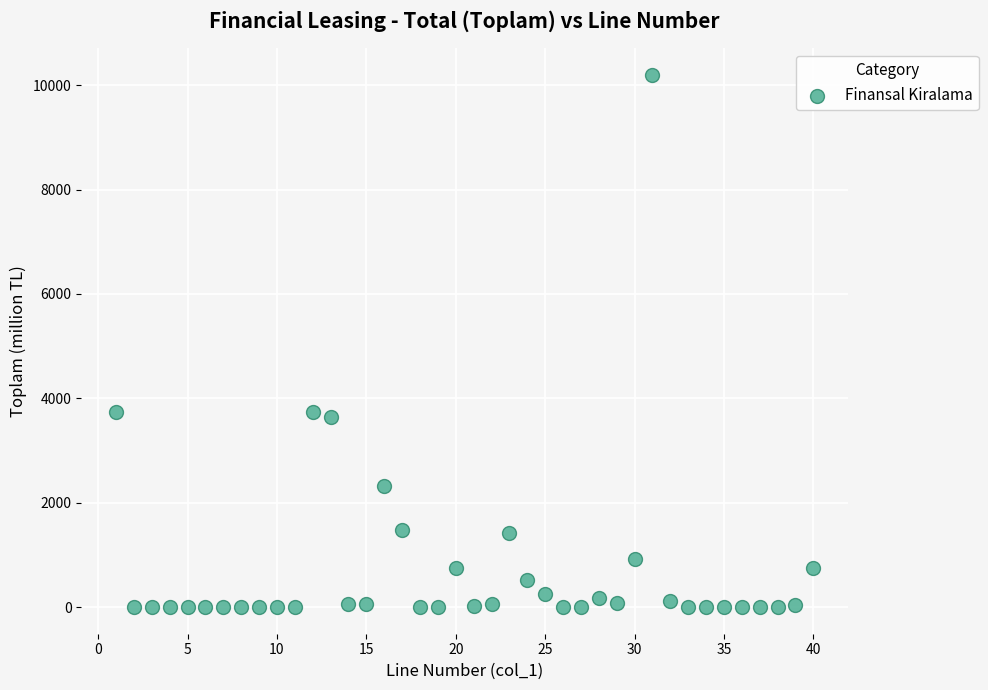

What is the range of Y values (max minus min)?

10198.7